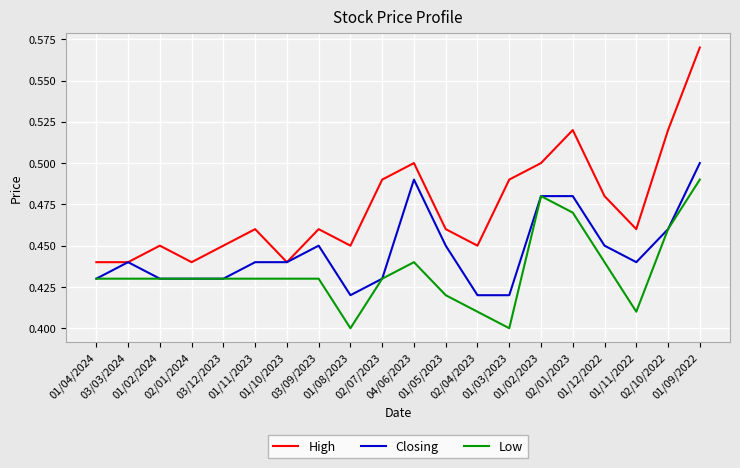

True or false: Low and High intersect in this chart.

False